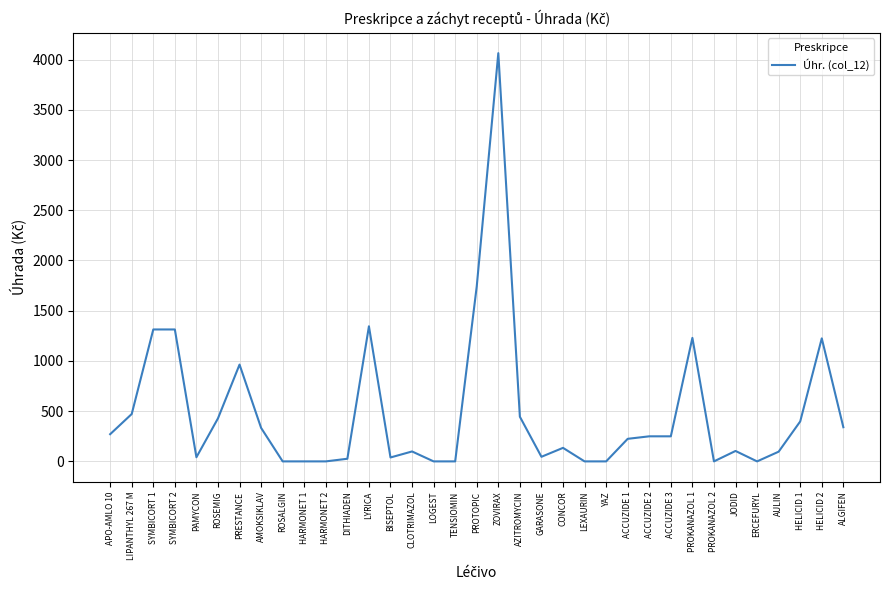

How many series are shown in this chart?

1